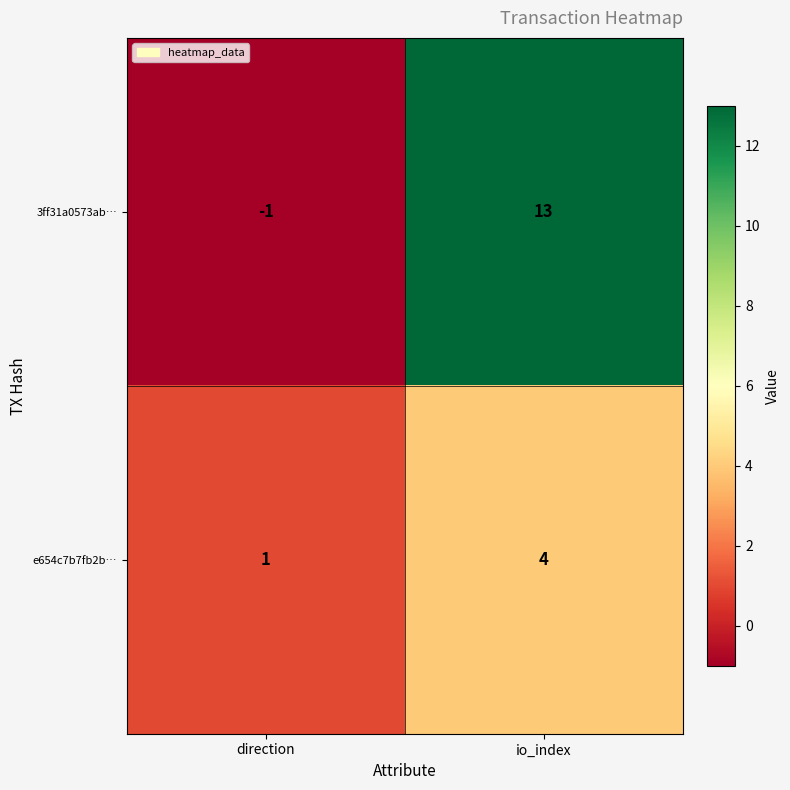

Reading left to right, extract all data points from this chart.

3ff31a0573ab…: -1	13
e654c7b7fb2b…: 1	4